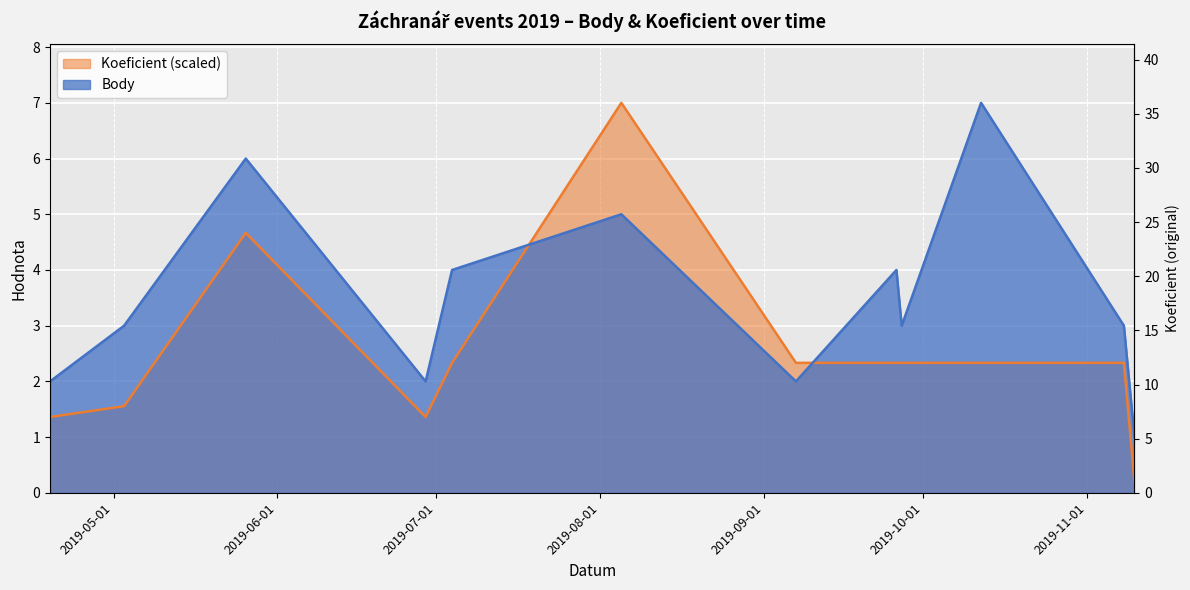

Rank the series at 2019-10-12 from highest to lowest value.

Body, Koeficient